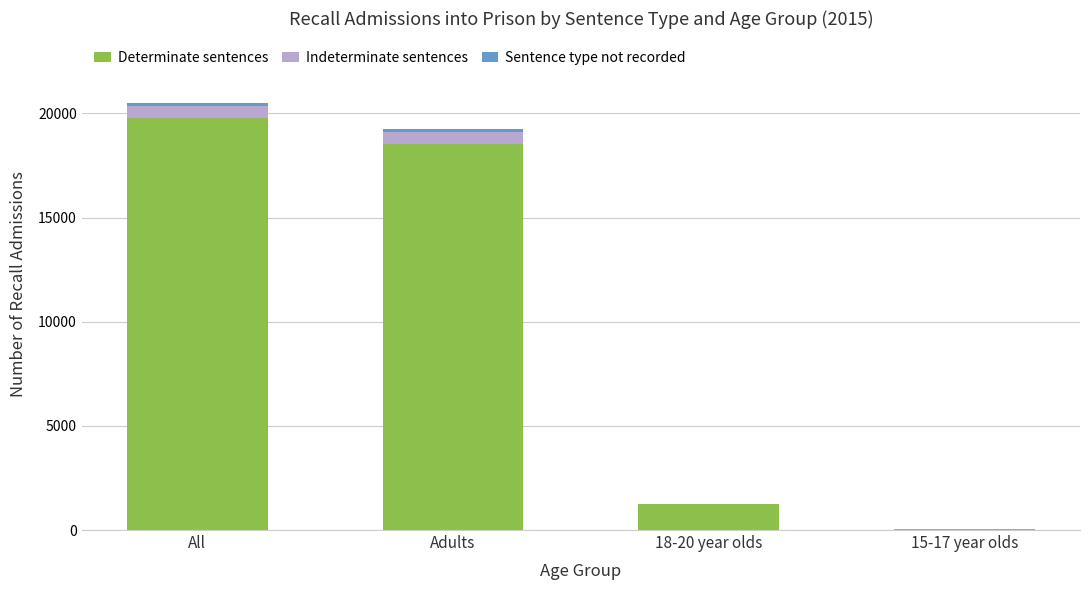

Which category has the highest value in the Determinate sentences series?

All